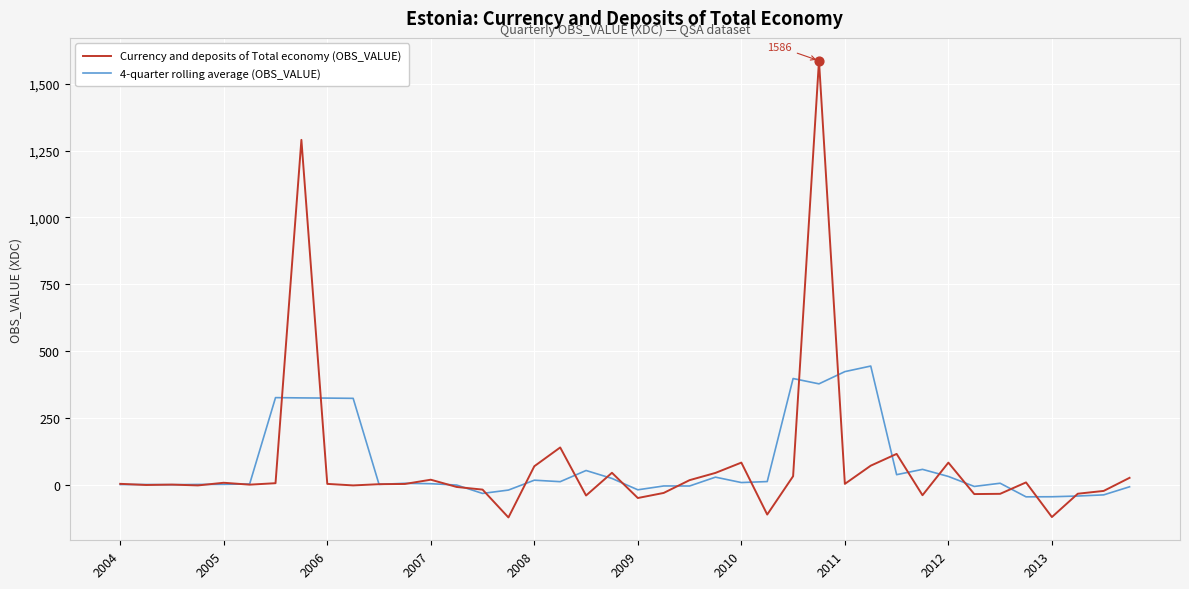

What is the smallest value displayed?

-122.7